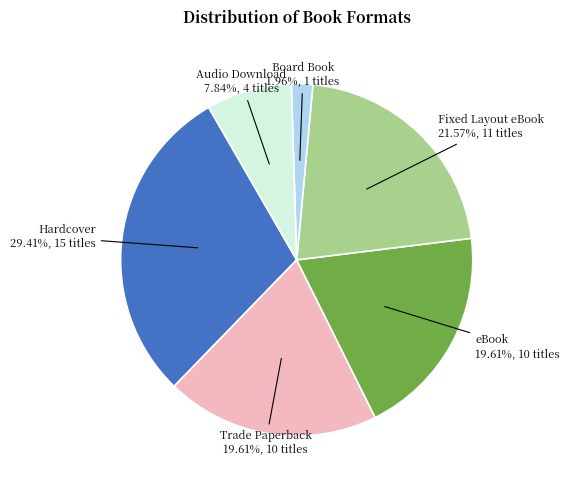

True or false: Audio Download accounts for 1% of the total.

False